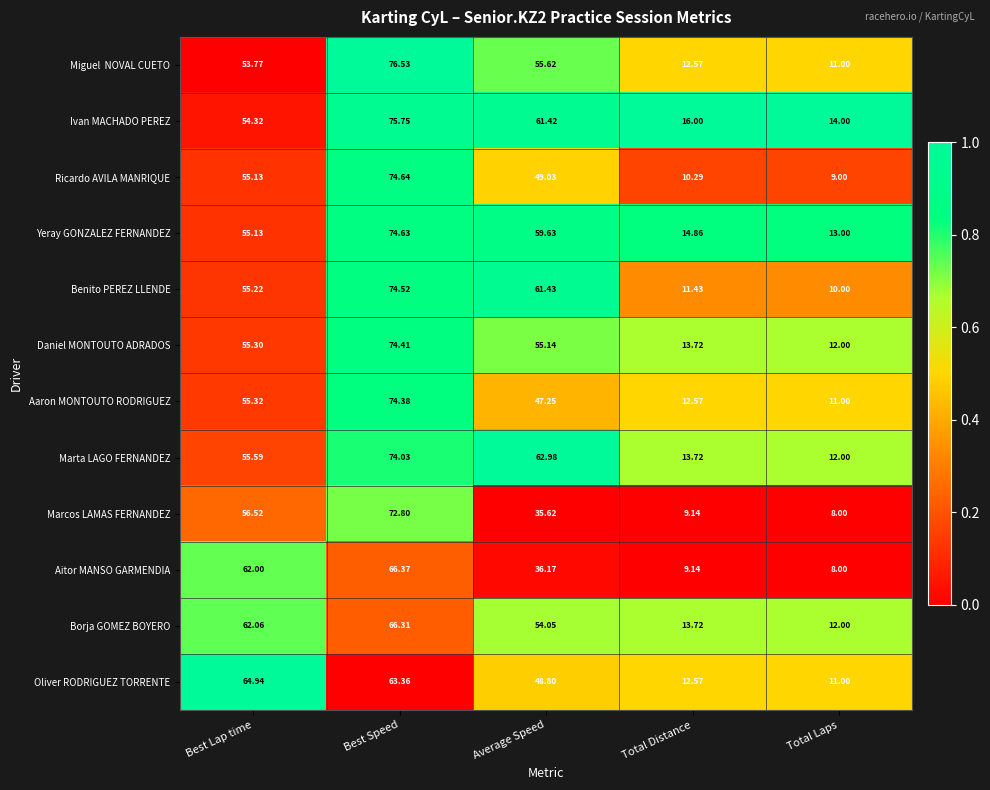

At which category is the sum across all series the highest?

Best Speed